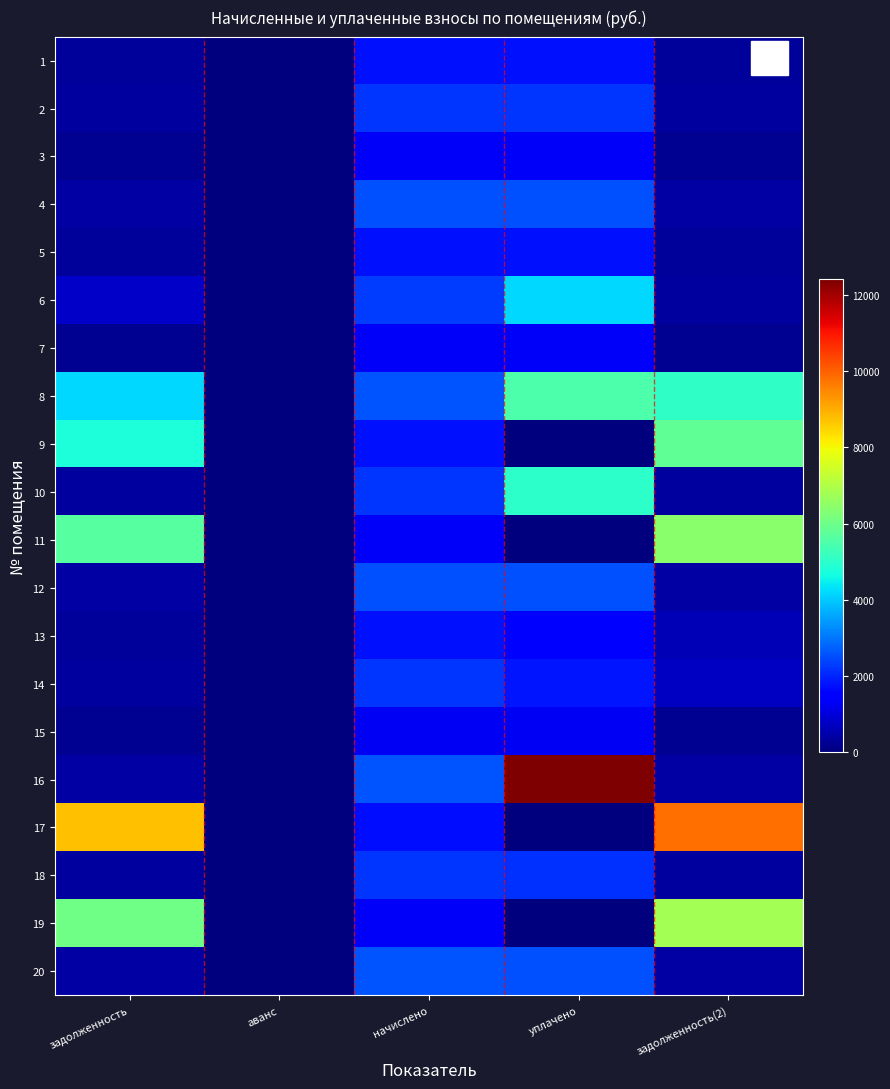

Reading left to right, transcribe all the data shown in this chart.

1: задолженность=293.0	аванс=0.0	начислено=1758.2	уплачено=1746.0	задолженность(2)=293.0
2: задолженность=371.5	аванс=0.0	начислено=2229.1	уплачено=2213.6	задолженность(2)=371.5
3: задолженность=221.8	аванс=0.0	начислено=1330.6	уплачено=1321.3	задолженность(2)=221.8
4: задолженность=424.8	аванс=0.0	начислено=2548.8	уплачено=2531.1	задолженность(2)=424.8
5: задолженность=295.9	аванс=0.0	начислено=1775.5	уплачено=1763.2	задолженность(2)=295.9
6: задолженность=810.3	аванс=0.0	начислено=2285.3	уплачено=4169.6	задолженность(2)=380.9
7: задолженность=224.6	аванс=0.0	начислено=1347.8	уплачено=1338.5	задолженность(2)=224.6
8: задолженность=4197.9	аванс=0.0	начислено=2570.4	уплачено=5500.0	задолженность(2)=5065.9
9: задолженность=4789.1	аванс=0.0	начислено=1749.6	уплачено=0.0	задолженность(2)=5784.7
10: задолженность=368.6	аванс=0.0	начислено=2211.8	уплачено=5022.7	задолженность(2)=368.6
11: задолженность=5629.6	аванс=0.0	начислено=1343.5	уплачено=0.0	задолженность(2)=6442.7
12: задолженность=427.7	аванс=0.0	начислено=2566.1	уплачено=2548.3	задолженность(2)=427.7
13: задолженность=293.2	аванс=0.0	начислено=1749.6	уплачено=1445.8	задолженность(2)=583.2
14: задолженность=370.1	аванс=0.0	начислено=2220.5	уплачено=1835.0	задолженность(2)=740.2
15: задолженность=213.8	аванс=0.0	начислено=1283.0	уплачено=1274.1	задолженность(2)=213.8
16: задолженность=429.1	аванс=0.0	начислено=2574.7	уплачено=12408.7	задолженность(2)=429.1
17: задолженность=8738.6	аванс=0.0	начислено=1719.4	уплачено=0.0	задолженность(2)=9817.4
18: задолженность=363.6	аванс=0.0	начислено=2181.6	уплачено=2166.4	задолженность(2)=363.6
19: задолженность=6019.3	аванс=0.0	начислено=1321.9	уплачено=0.0	задолженность(2)=6831.3
20: задолженность=429.8	аванс=0.0	начислено=2579.0	уплачено=2561.1	задолженность(2)=429.8